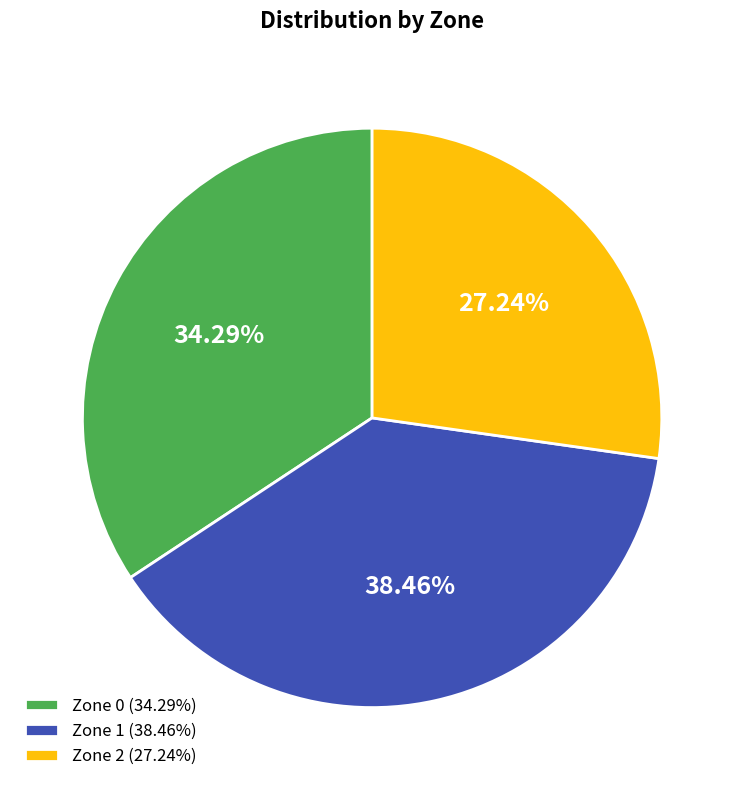

What percentage is the Zone 0 slice, to the nearest percent?

34%